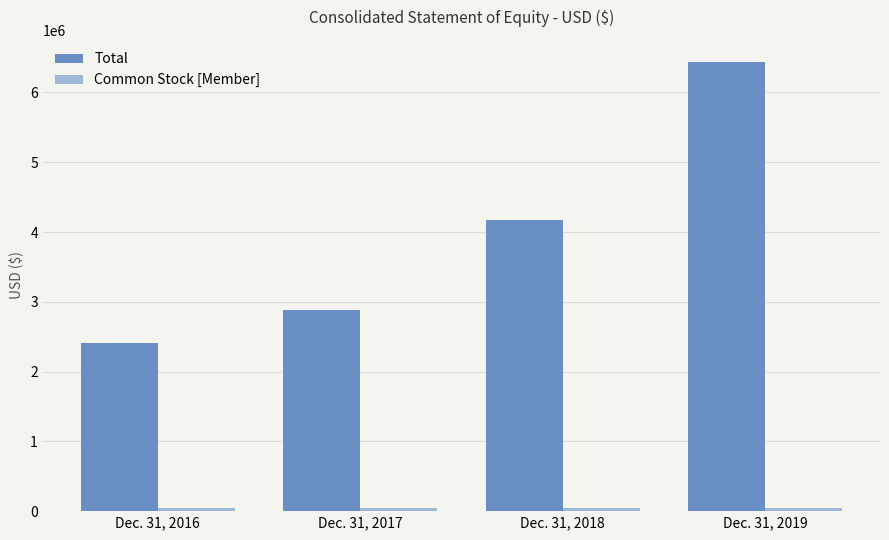

Between Dec. 31, 2016 and Dec. 31, 2019, which series saw the biggest shift?

Total